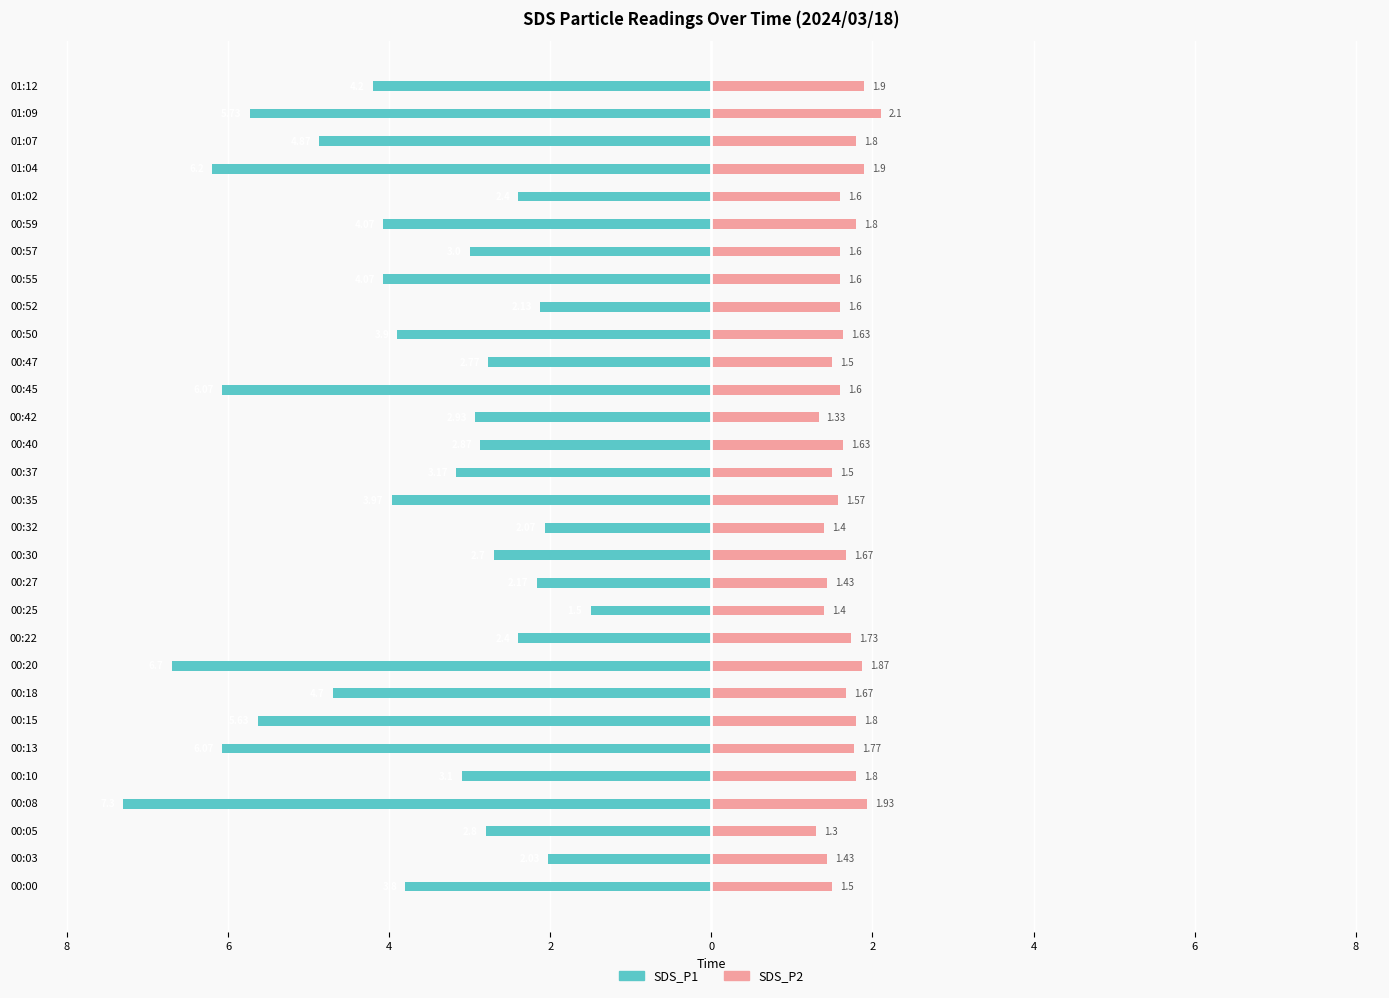

The SDS_P1 series shows -1.1 at 00:57. True or false?

False